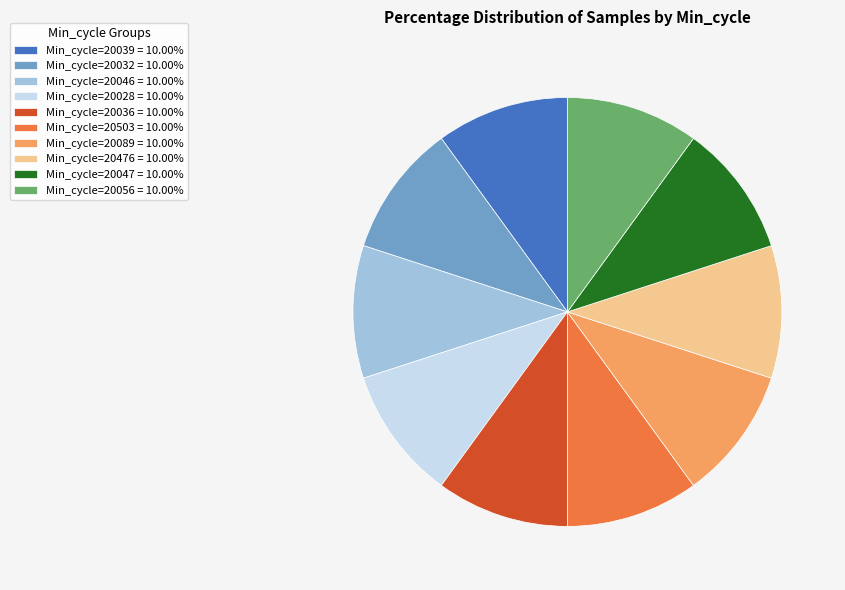

True or false: Min_cycle=20032 accounts for 10% of the total.

True